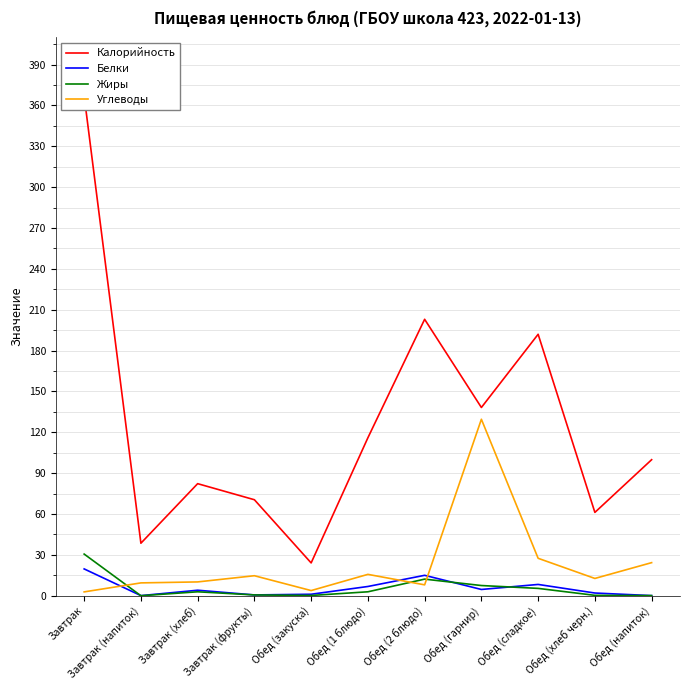

At Обед (закуска), list the series in order from largest to smallest.

Калорийность, Углеводы, Белки, Жиры